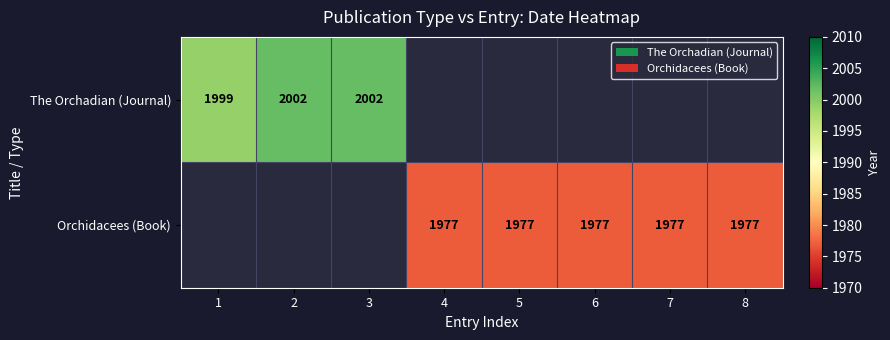

The value of The Orchadian (Journal) at 3 is 2002. True or false?

True